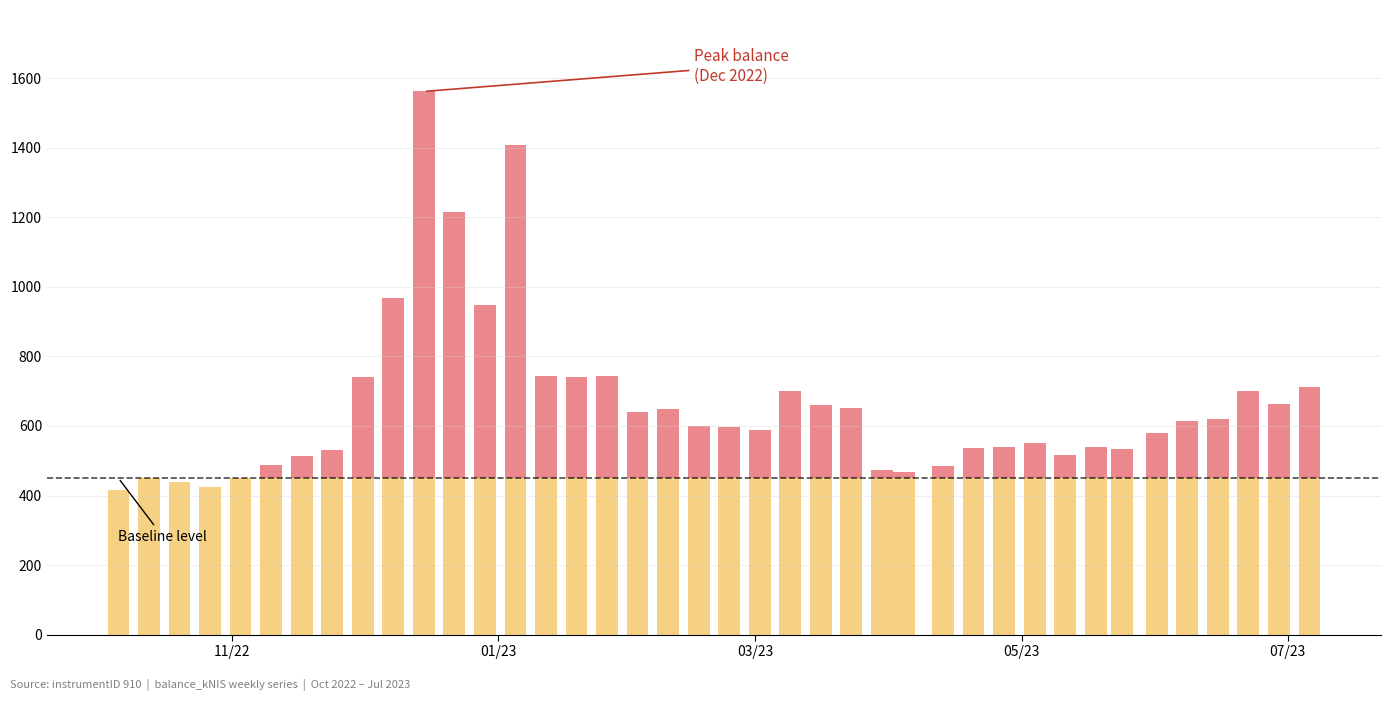

How many categories are shown in the chart?

40